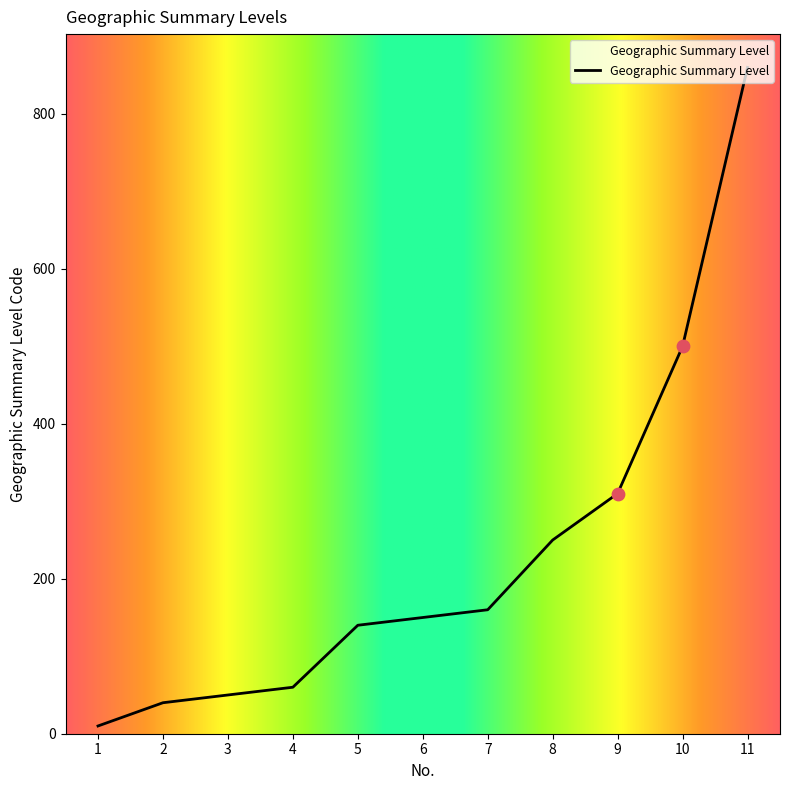

Approximately how many times larger is the value at 11 compared to 6?

5.7